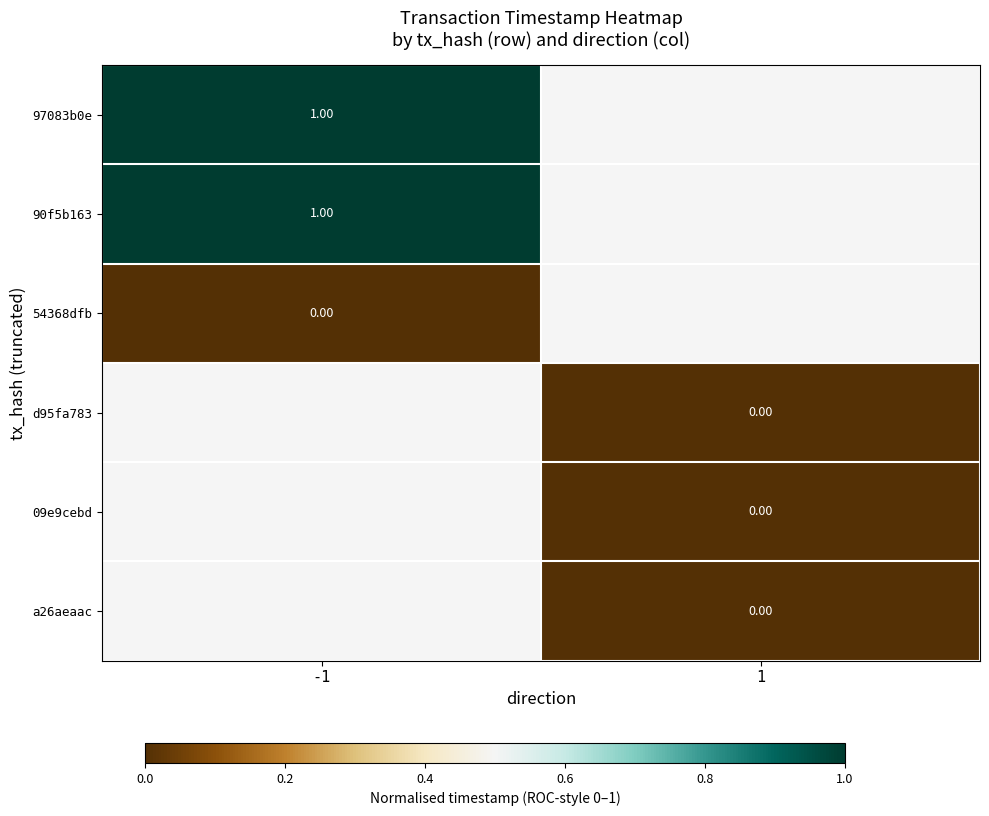

Is the value of 54368dfb at -1 greater than the value of 97083b0e at -1?

No